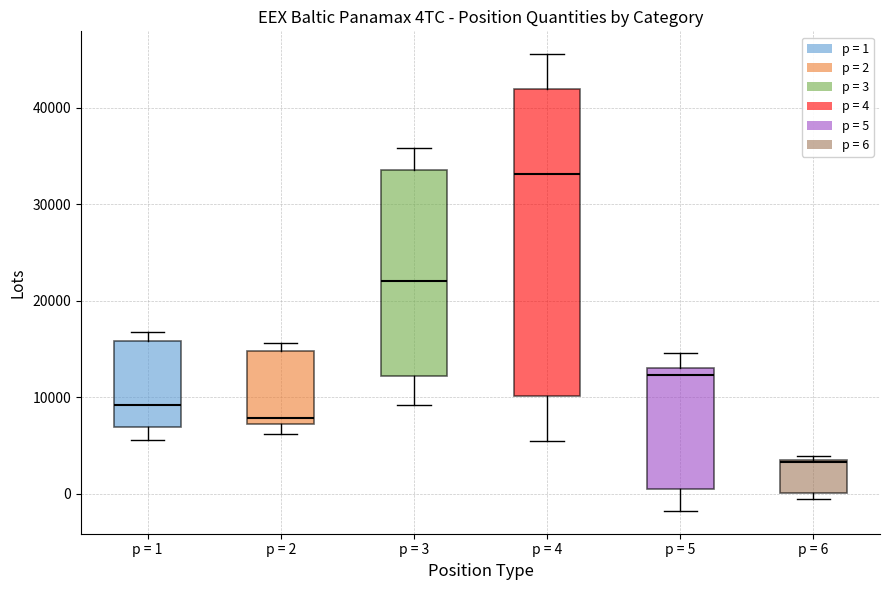

Which box is the tallest, from its lower edge to its upper edge?

p = 4